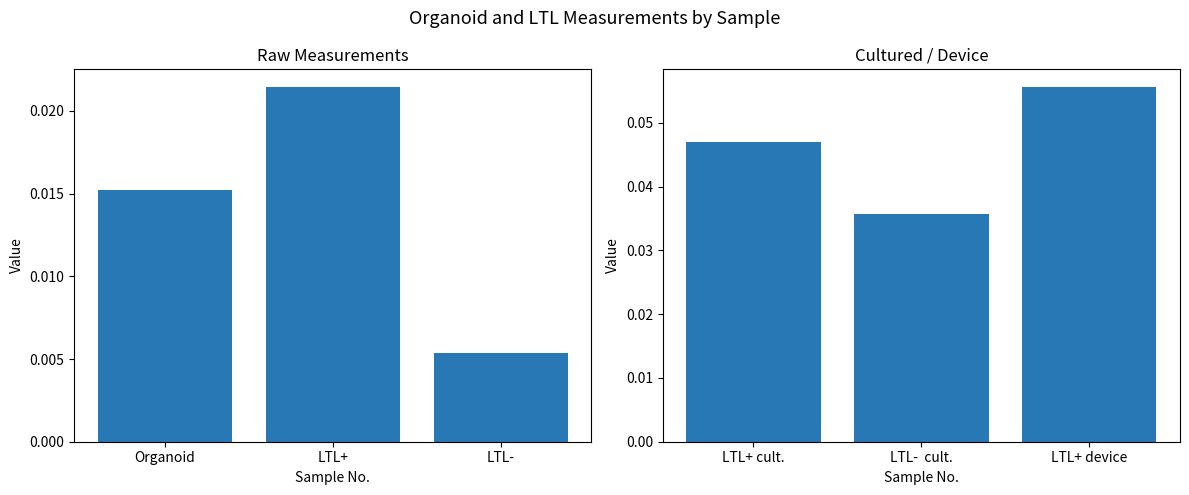

What are all the series names shown in the legend?

Organoid, LTL+, LTL-, LTL+ cult., LTL-  cult., LTL+ device